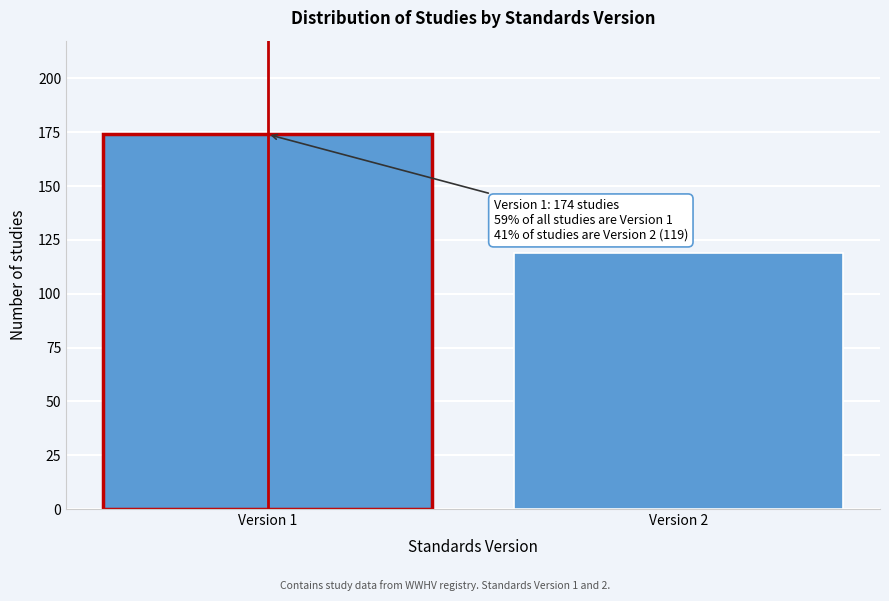

Reading left to right, transcribe all the data shown in this chart.

Version 1=174	Version 2=119